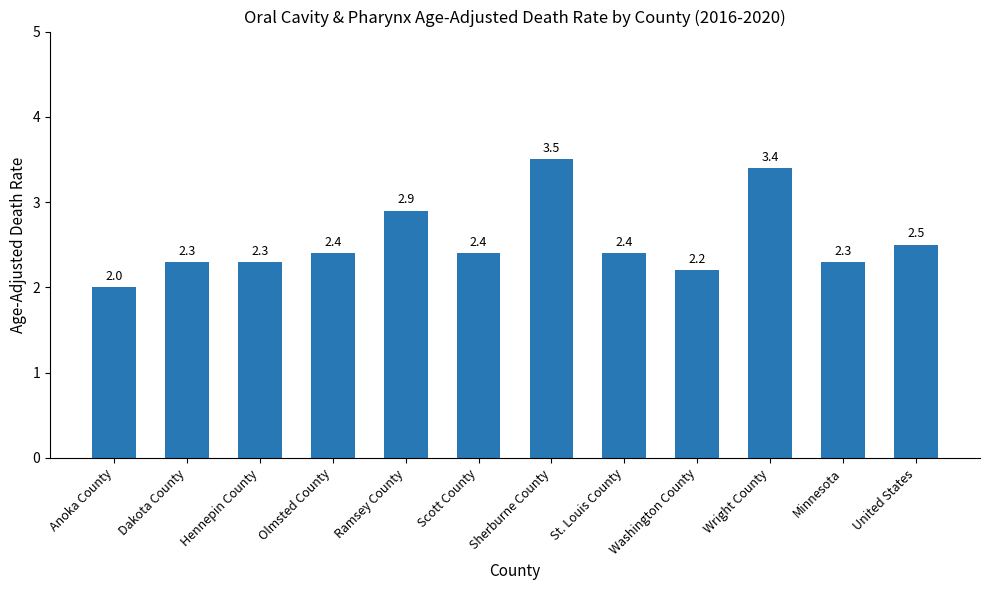

Which label corresponds to the largest value in the chart?

Sherburne County